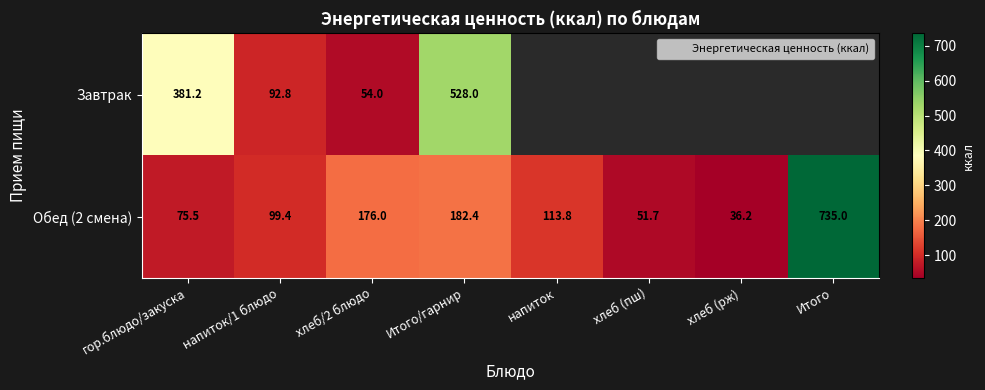

Is the value of Завтрак at хлеб (рж) greater than the value of Обед (2 смена) at хлеб/2 блюдо?

No